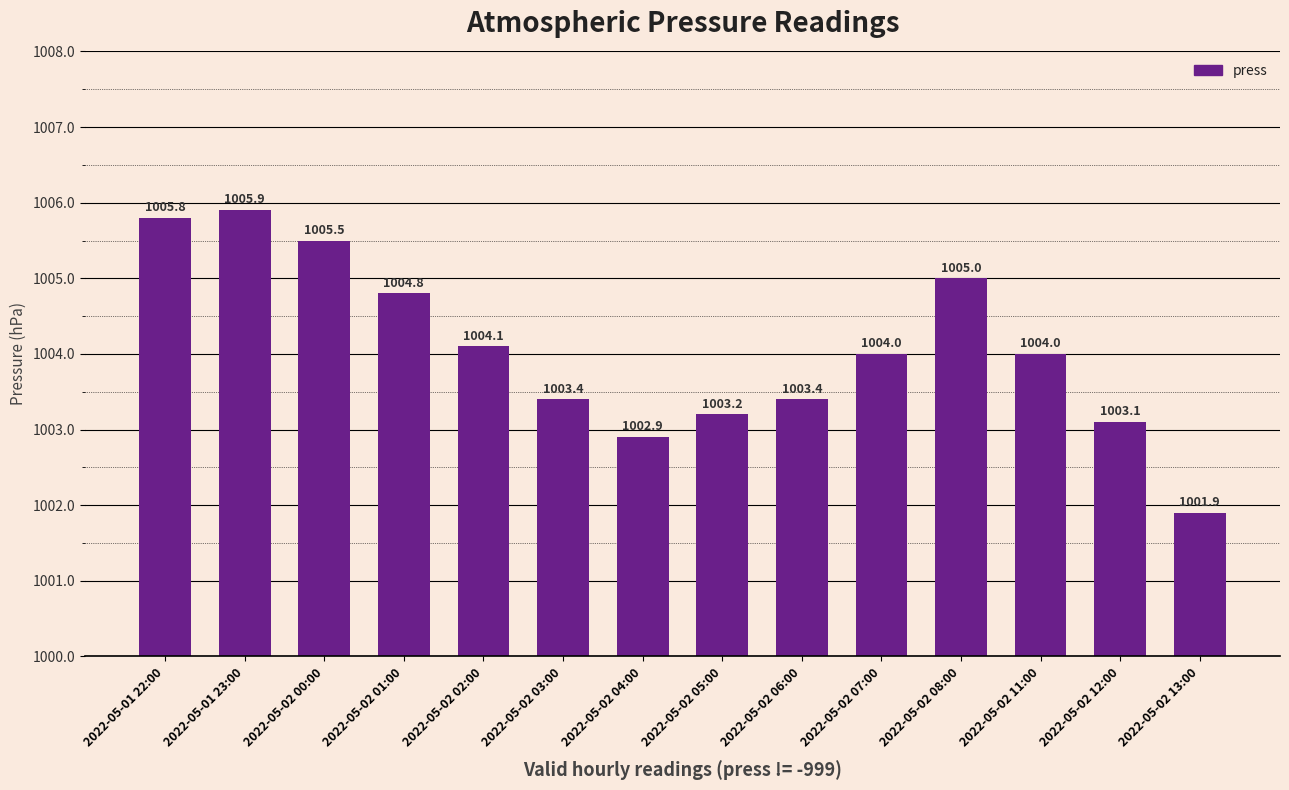

Reading right to left, extract all data points from this chart.

1001.9	1003.1	1004.0	1005.0	1004.0	1003.4	1003.2	1002.9	1003.4	1004.1	1004.8	1005.5	1005.9	1005.8